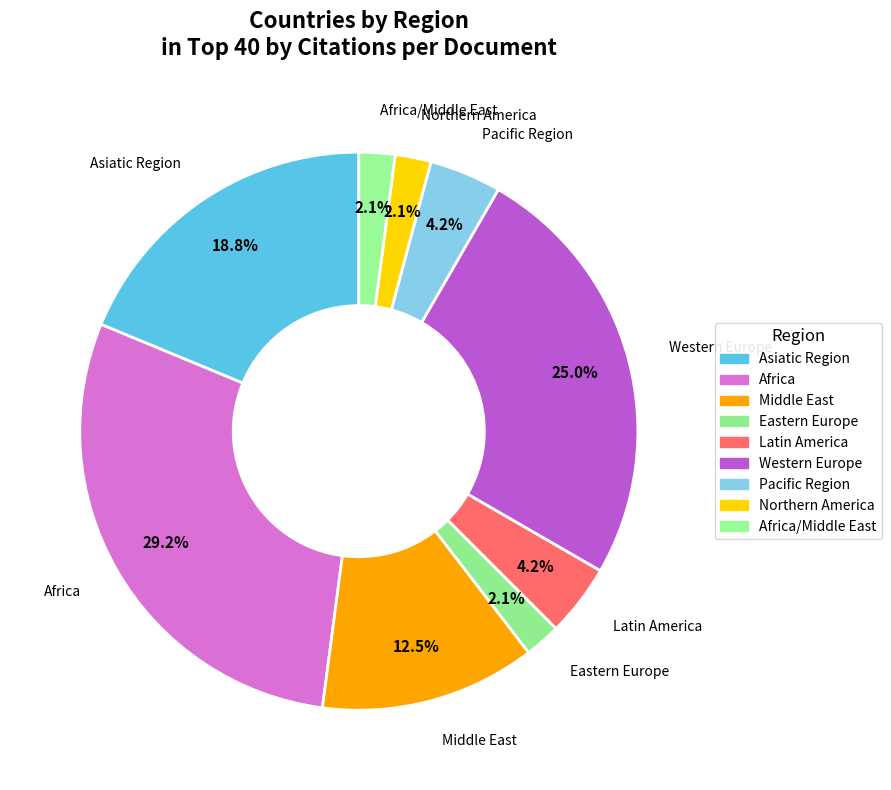

How many slices are in this pie chart?

9